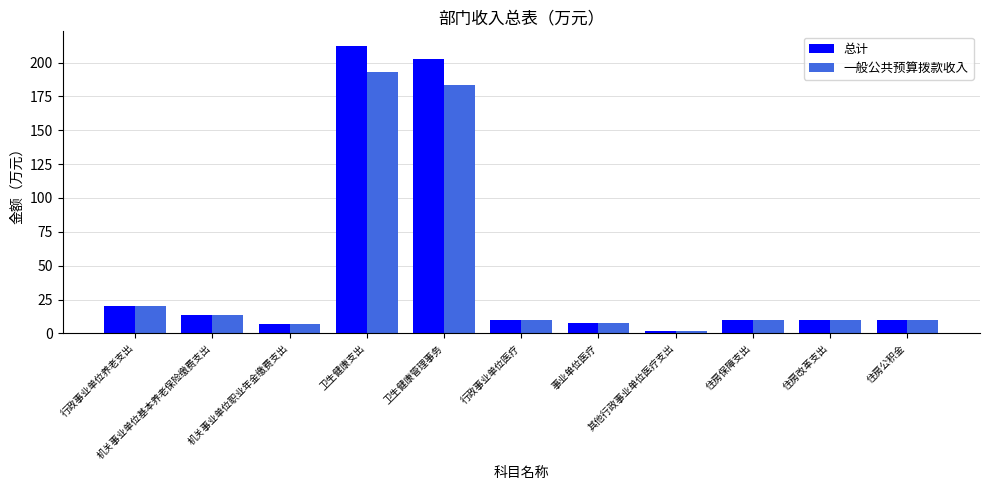

Which series has the widest spread of values?

总计